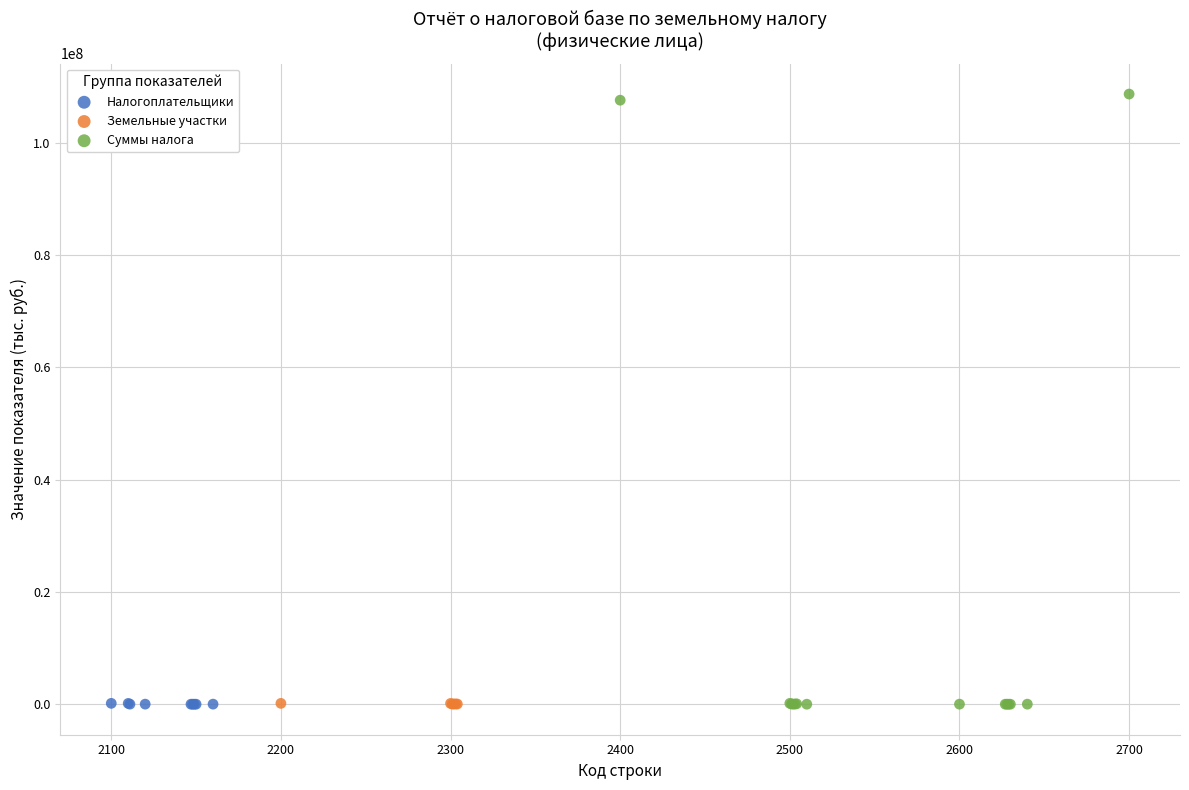

Which series contains the highest Y value?

Суммы налога